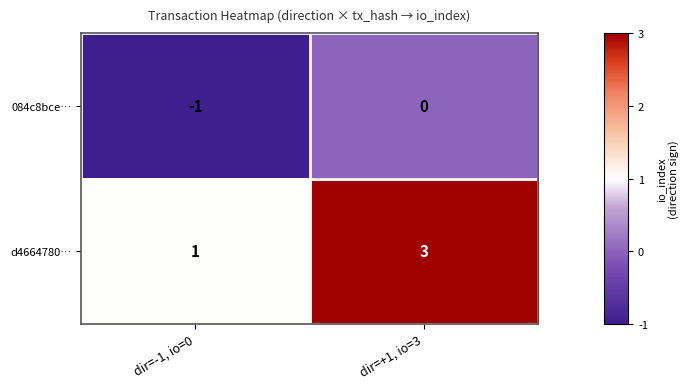

Rank the series by their average value, from highest to lowest.

d4664780…, 084c8bce…